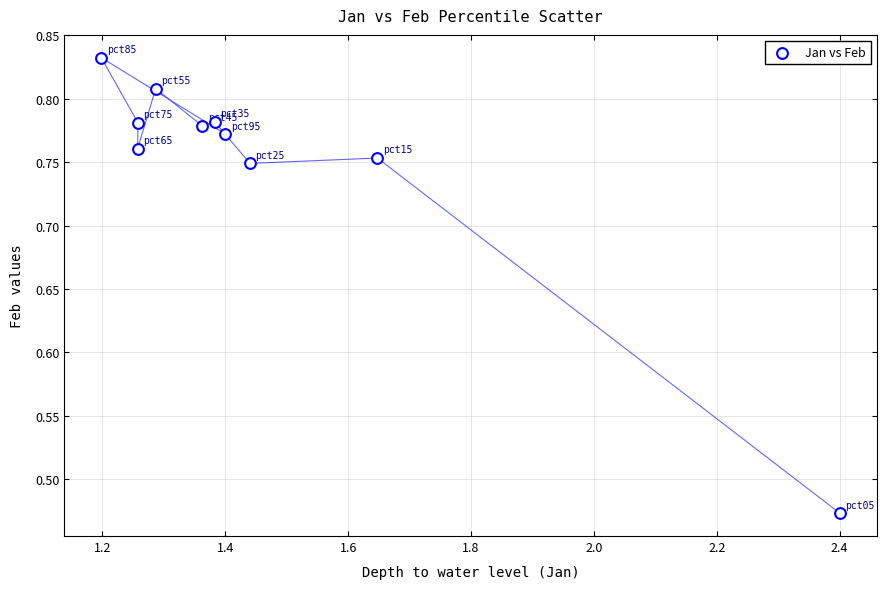

What is the average X value?

1.5